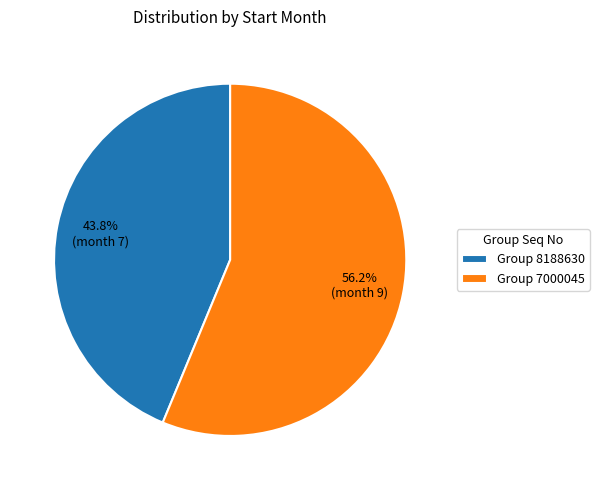

How many segments does this pie chart have?

2